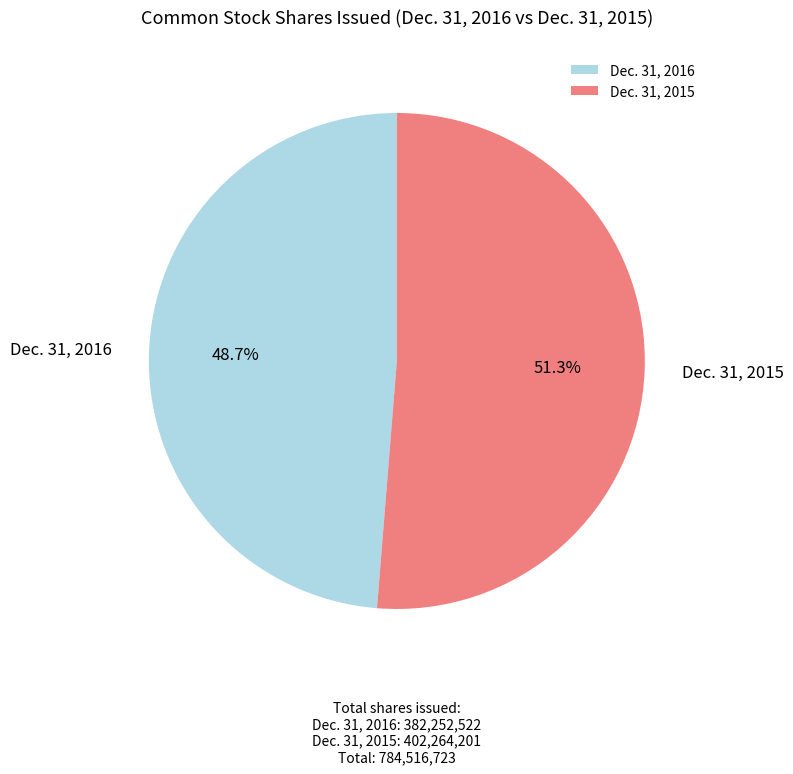

Which has a higher value, Dec. 31, 2016 or Dec. 31, 2015?

Dec. 31, 2015